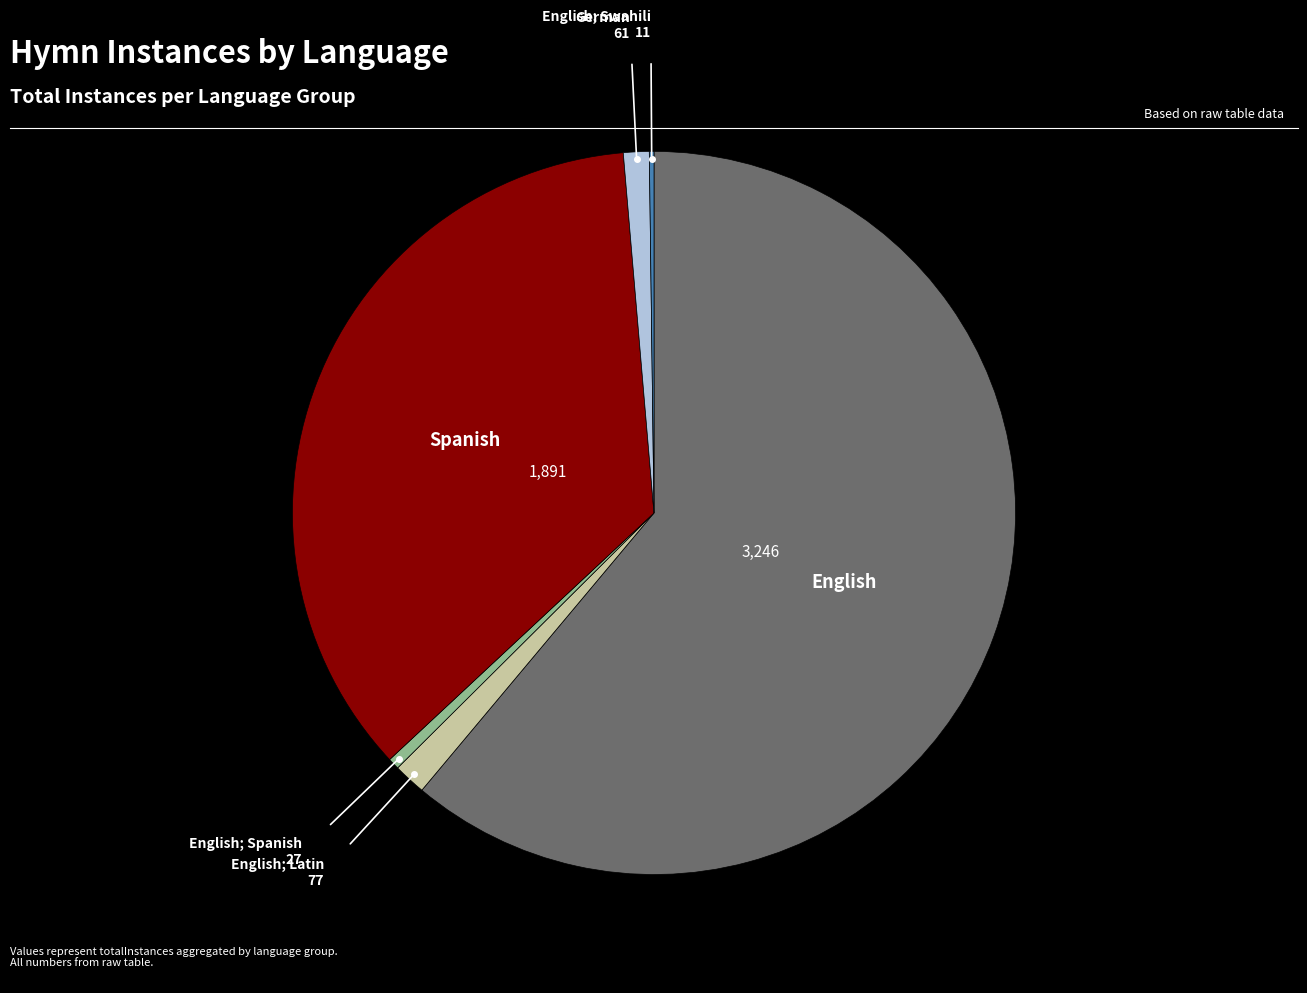

Is there a majority slice in this chart?

Yes